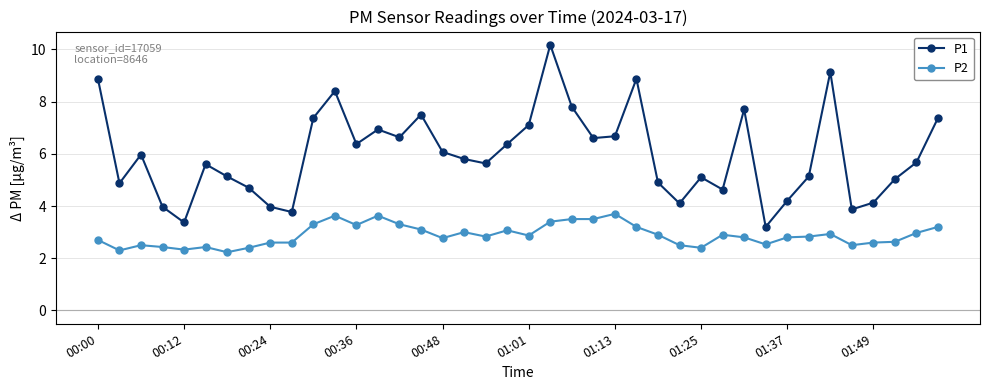

True or false: P1 and P2 intersect in this chart.

False